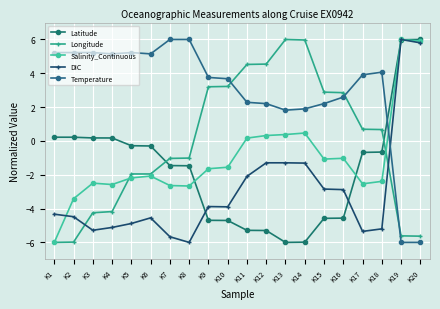

What is the value of the Salinity_Continuous point at the 10th from the left?

-1.6